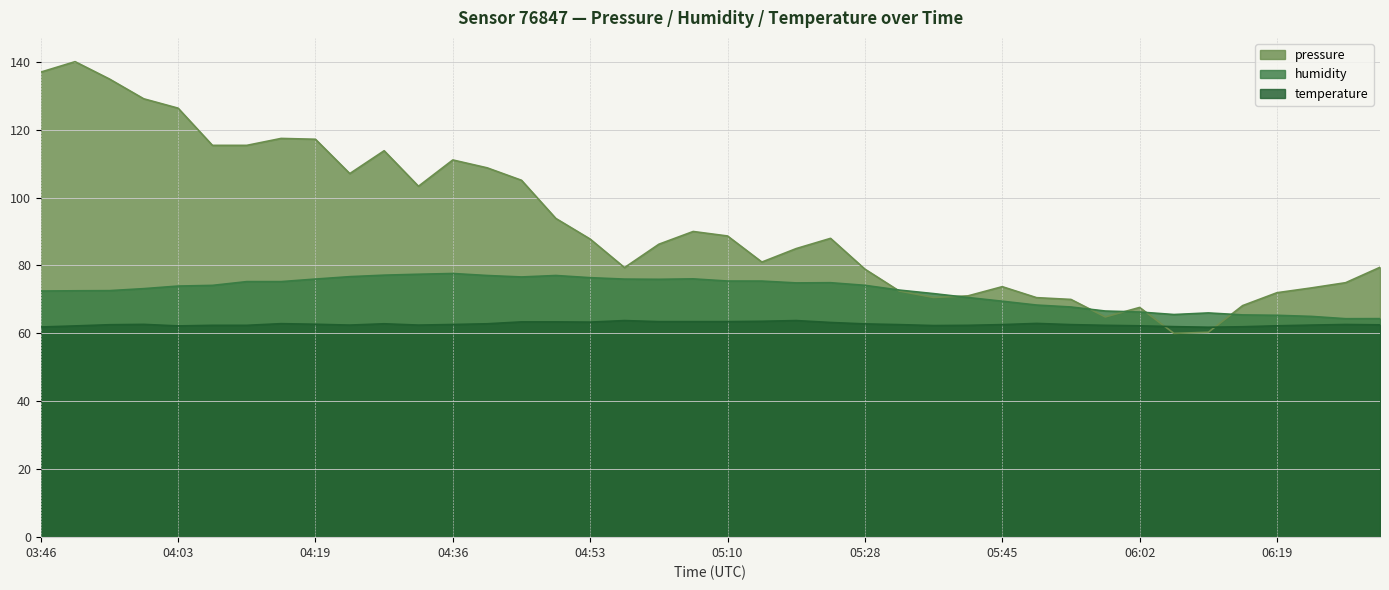

The humidity series shows 90.3 at 05:45. True or false?

False